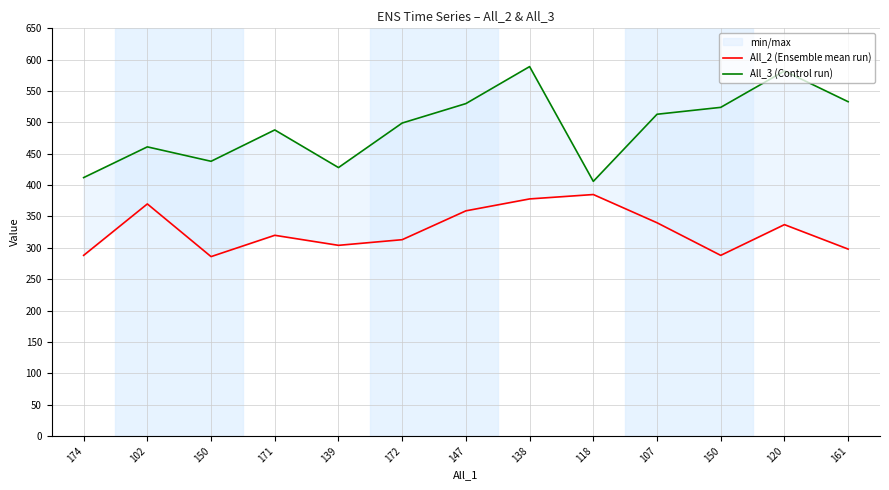

Between 139 and 172, which series saw the biggest shift?

All_3 (Control run)